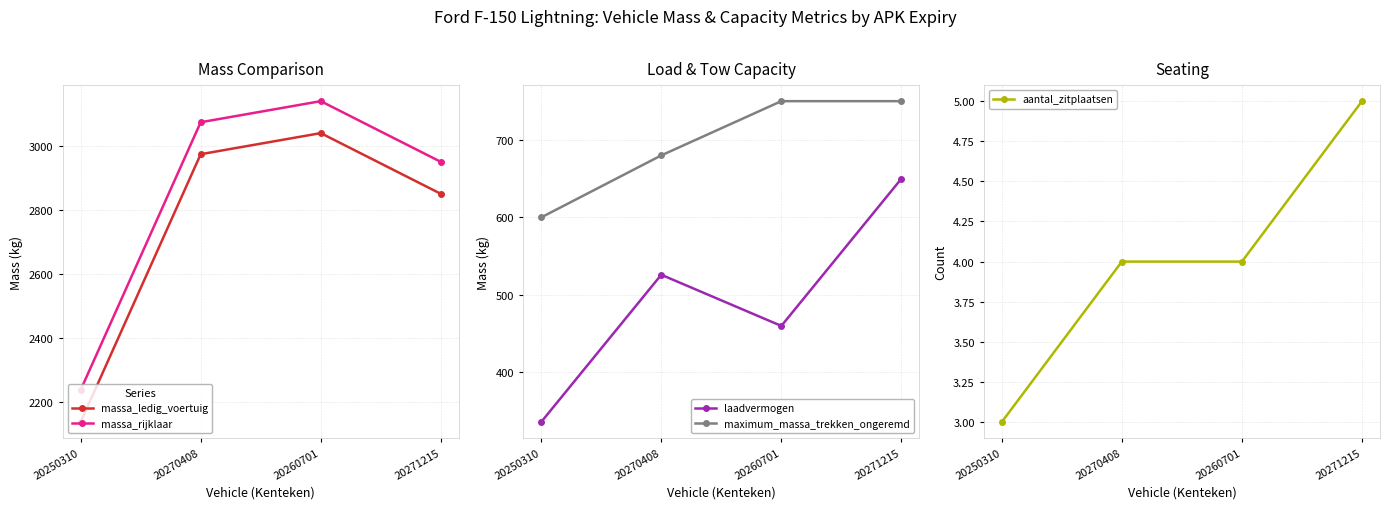

What is the smallest value displayed?

3